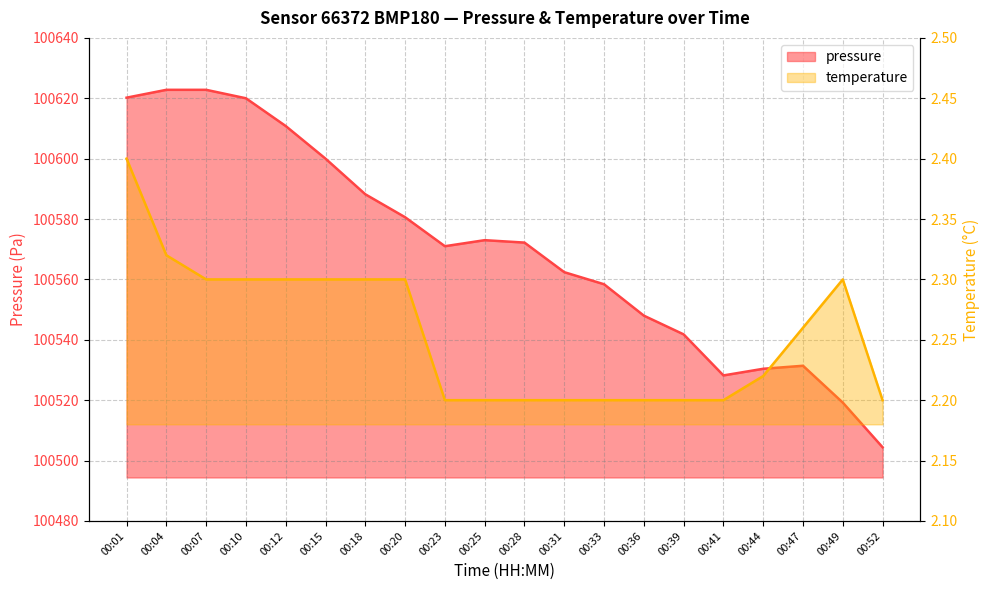

Between 00:18 and 00:47, which is larger?

00:18